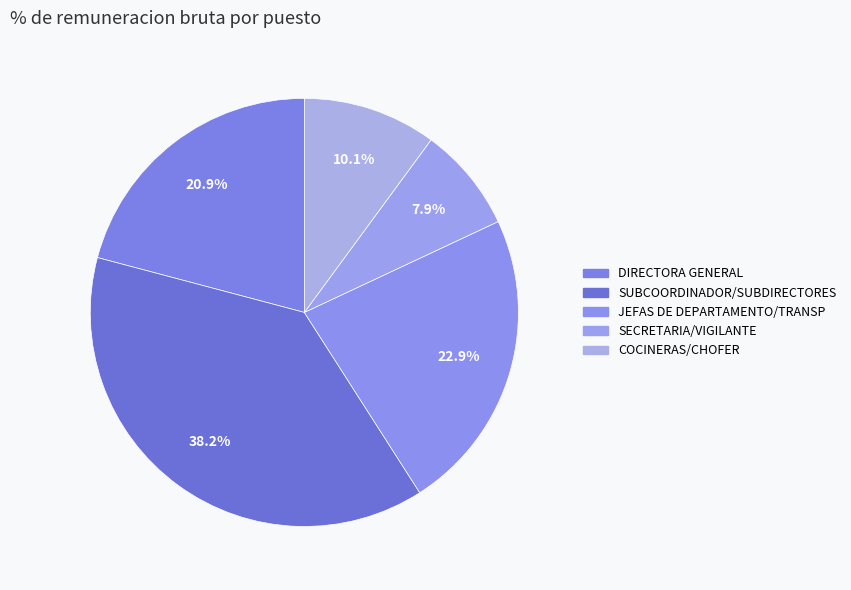

How many slices are in this pie chart?

5